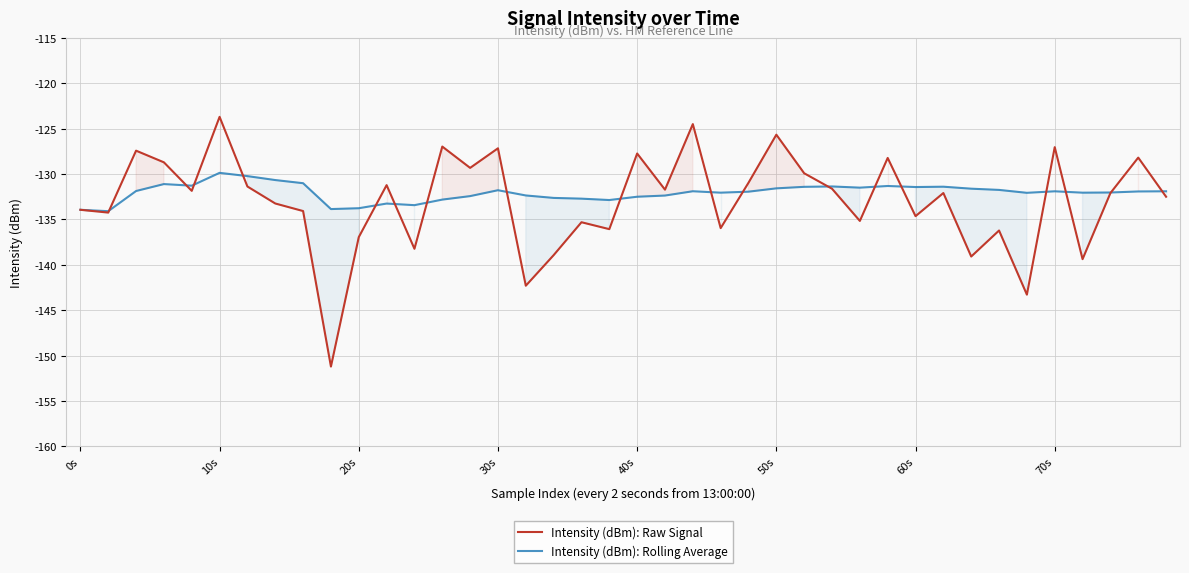

How many interior local peaks does the Intensity (dBm): Raw Signal series have?

14